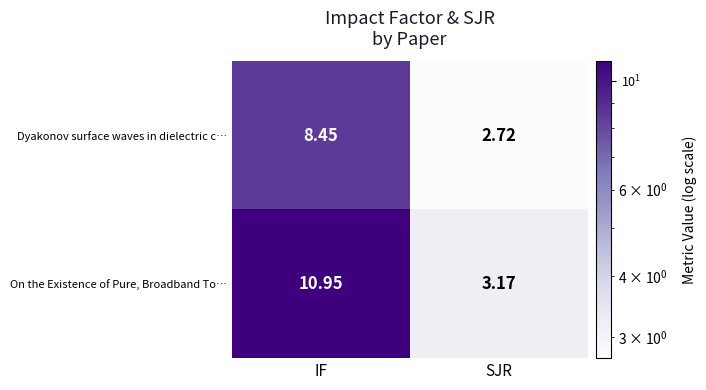

List the series in order of their overall mean, lowest first.

Dyakonov surface waves in dielectric c…, On the Existence of Pure, Broadband To…